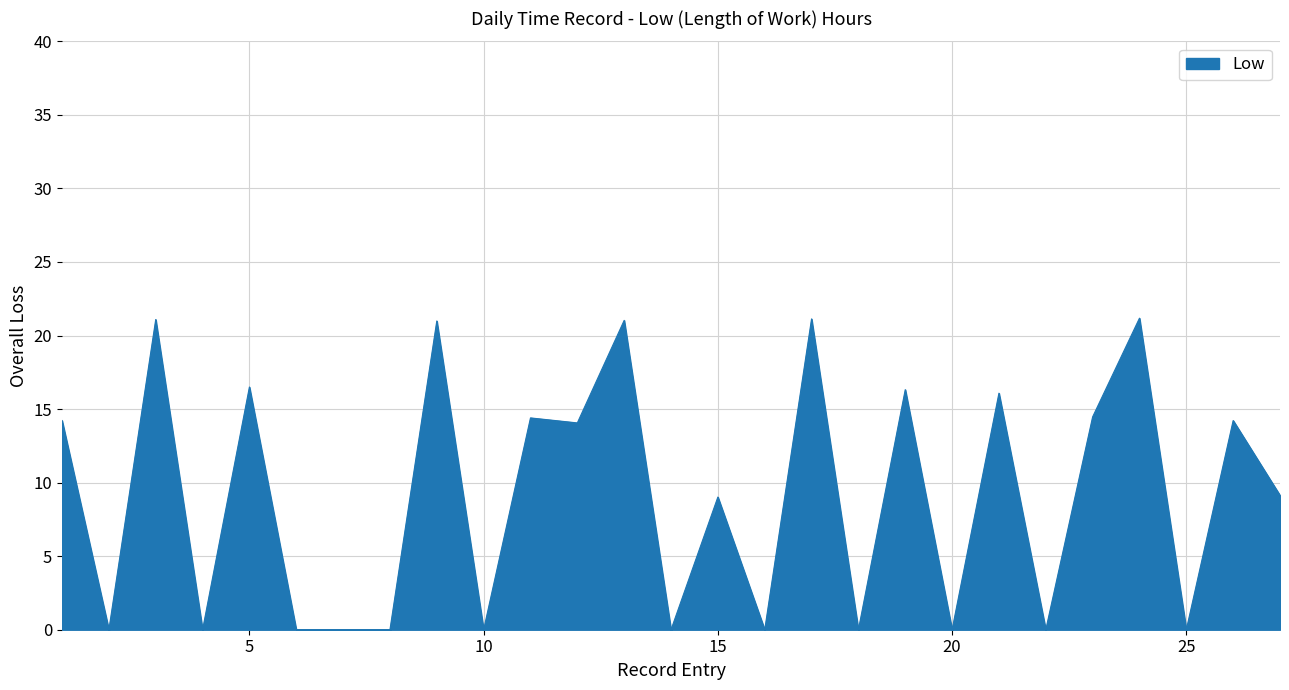

What is the greatest value displayed?

21.2